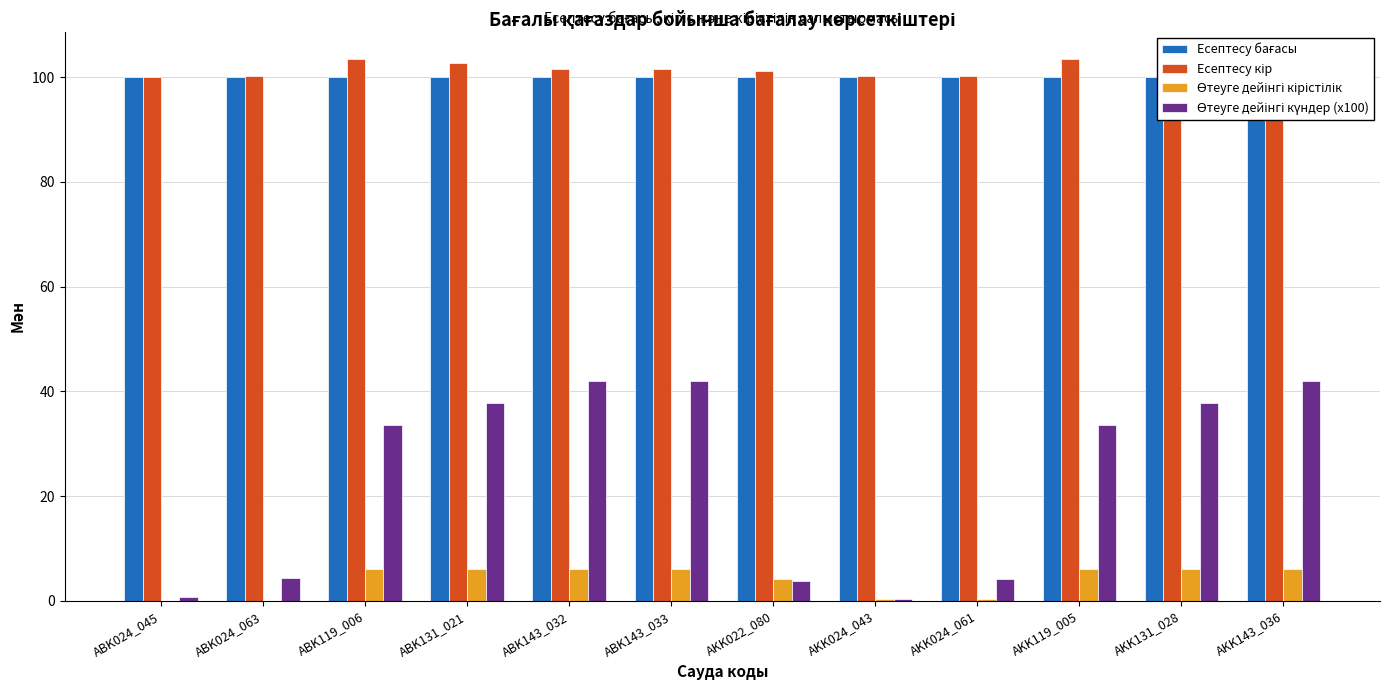

What are all the series names shown in the legend?

Есептесу бағасы, Есептесу кір, Өтеуге дейінгі кірістілік, Өтеуге дейінгі күндер (x100)